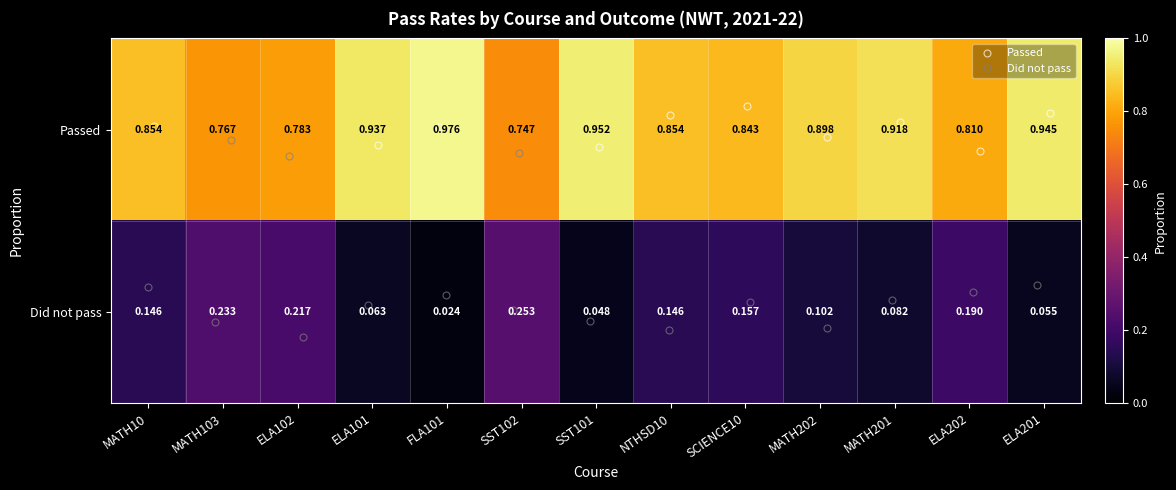

List the series in order of their peak value, highest first.

Passed, Did not pass